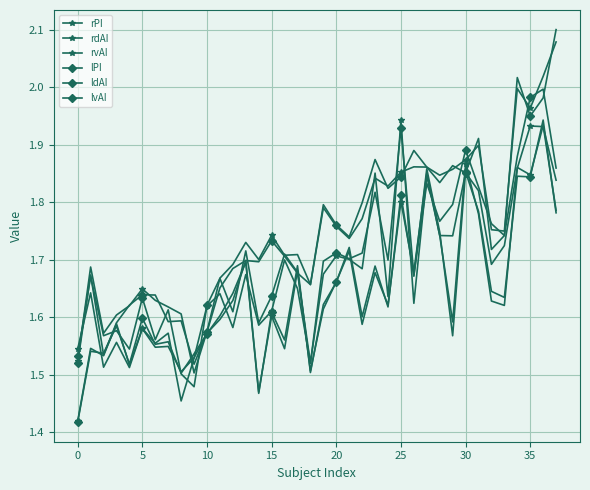

Does the chart have visible grid lines?

Yes